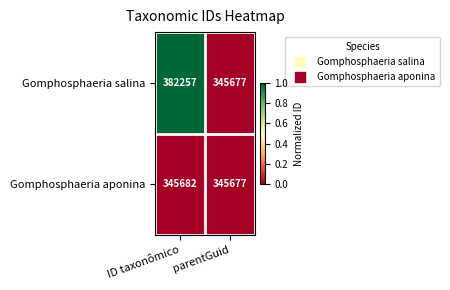

At which category does the chart reach its peak across all series?

ID taxonômico